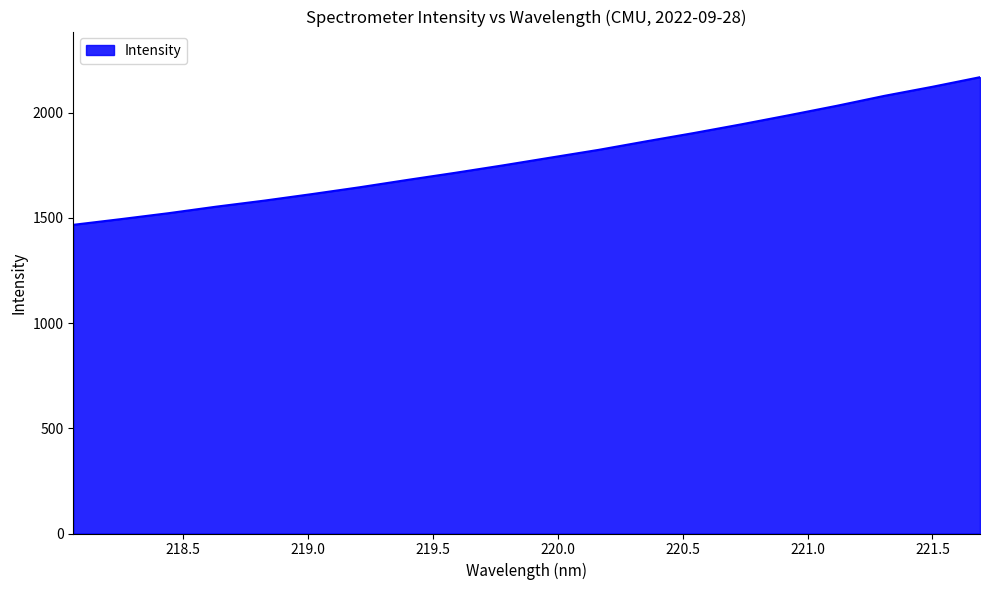

What is the smallest value displayed?

1466.6